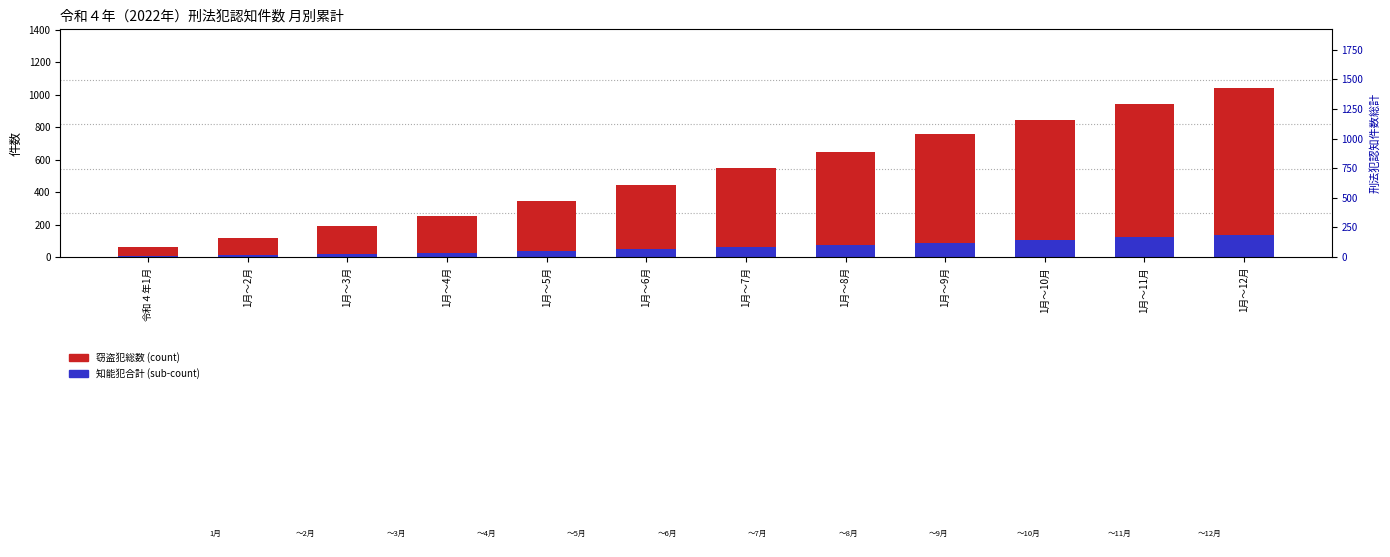

What is the average value of the 窃盗犯総数 series?

517